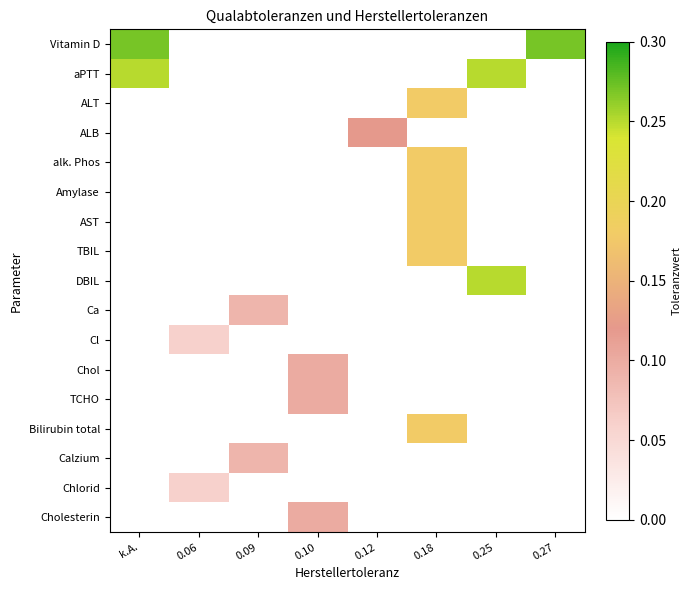

At 0.10, list the series in order from largest to smallest.

Chol, TCHO, Cholesterin, Vitamin D, aPTT, ALT, ALB, alk. Phos, Amylase, AST, TBIL, DBIL, Ca, Cl, Bilirubin total, Calzium, Chlorid